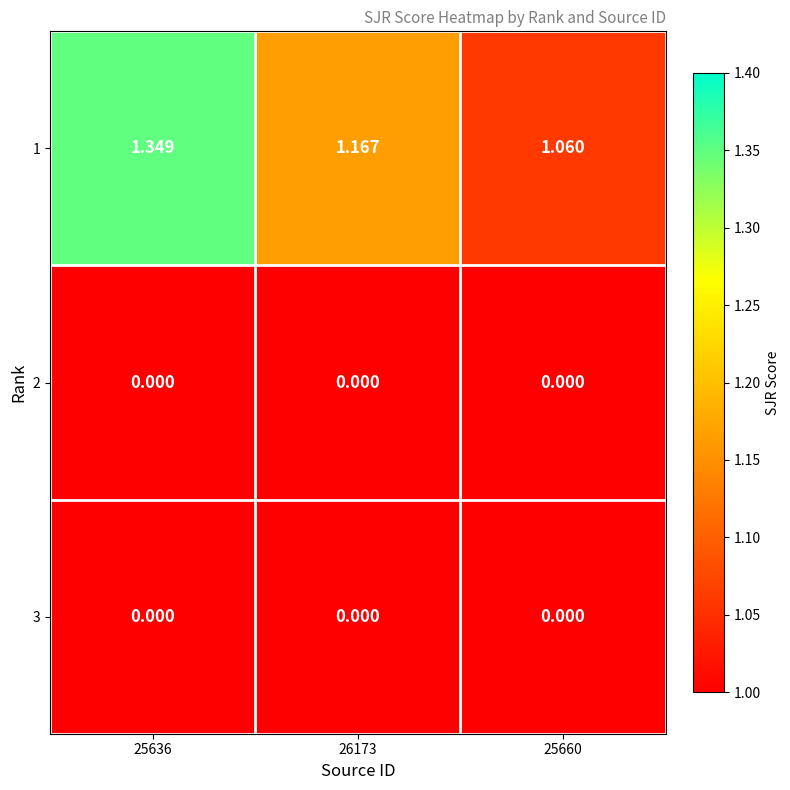

Between 26173 and 25660, which series saw the biggest shift?

1